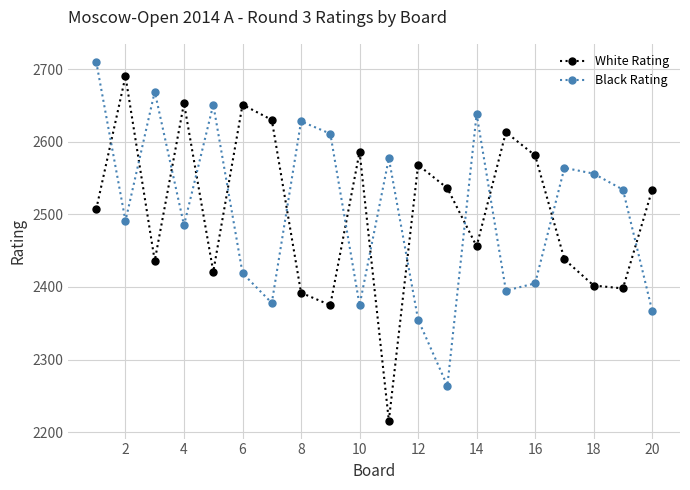

How many times do Black Rating and White Rating cross each other?

13